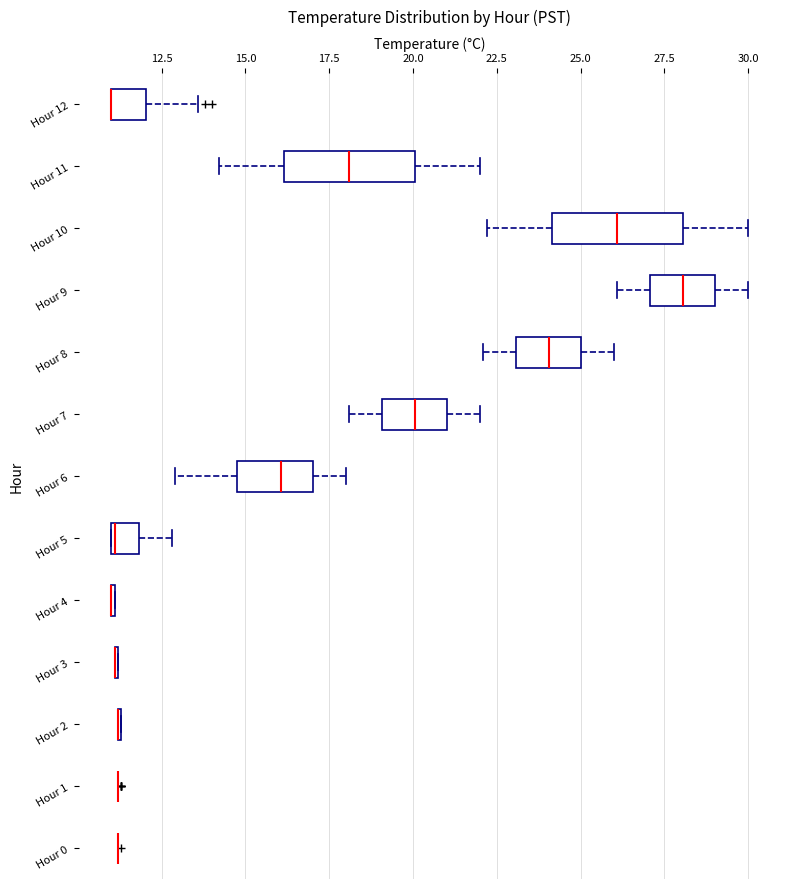

Reading bottom to top, read every box against the x-axis: the position of its median line, the range the box covers, and the ends of its whiskers. The values are not printed on the chart, so give them approximately, as read against the axis.

Hour 0: box collapsed to a line at 11.0, whiskers 11.0 to 11.0
Hour 1: box collapsed to a line at 11.0, whiskers 11.0 to 11.0
Hour 2: box collapsed to a line at 11.0, whiskers 11.0 to 11.5
Hour 3: box collapsed to a line at 11.0, whiskers 11.0 to 11.0
Hour 4: box collapsed to a line at 11.0, whiskers 11.0 to 11.0
Hour 5: median 11.0, box 11.0 to 12.0, whiskers 11.0 to 13.0
Hour 6: median 16.0, box 15.0 to 17.0, whiskers 13.0 to 18.0
Hour 7: median 20.0, box 19.0 to 21.0, whiskers 18.0 to 22.0
Hour 8: median 24.0, box 23.0 to 25.0, whiskers 22.0 to 26.0
Hour 9: median 28.0, box 27.0 to 29.0, whiskers 26.0 to 30.0
Hour 10: median 26.0, box 24.0 to 28.0, whiskers 22.0 to 30.0
Hour 11: median 18.0, box 16.0 to 20.0, whiskers 14.0 to 22.0
Hour 12: median 11.0 (drawn on the box's left edge), box 11.0 to 12.0, whiskers 11.0 to 13.5